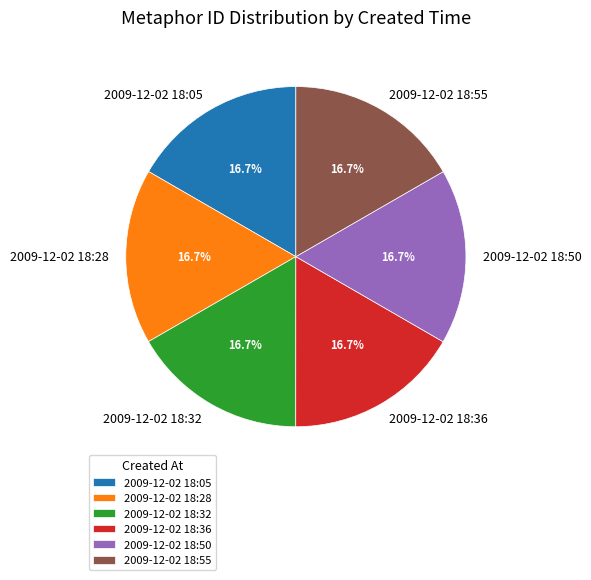

To the nearest percent, what is the average slice percentage?

17%